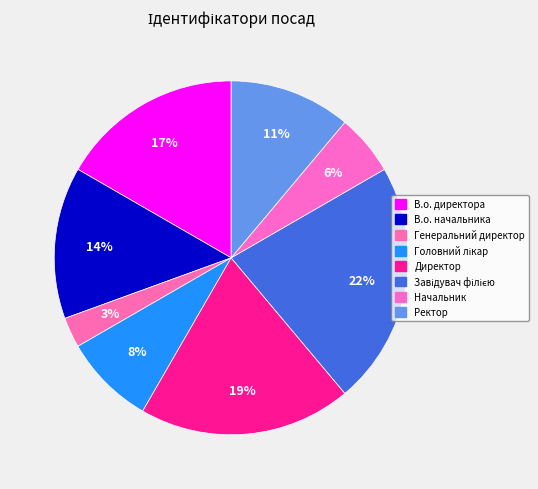

What is the smallest slice in the pie chart?

Генеральний директор